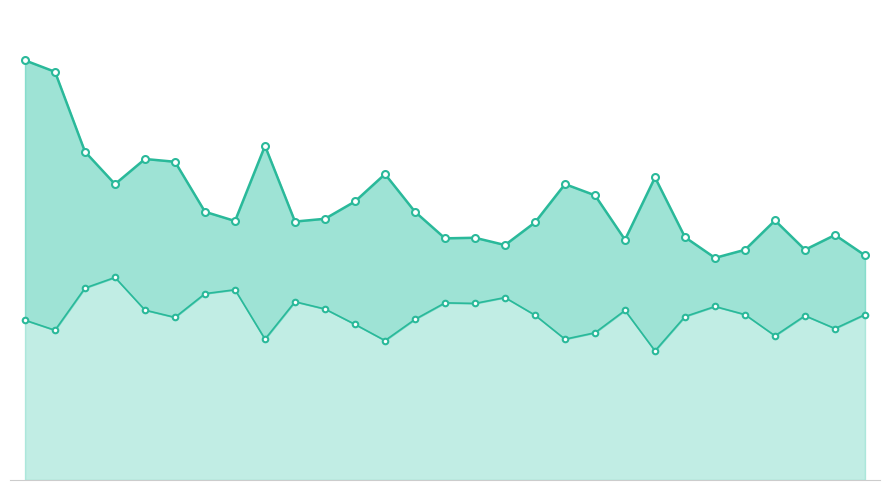

Is the value of Lower CI (Rate) at 3 greater than the value of Upper CI (Rate) at 23?

No